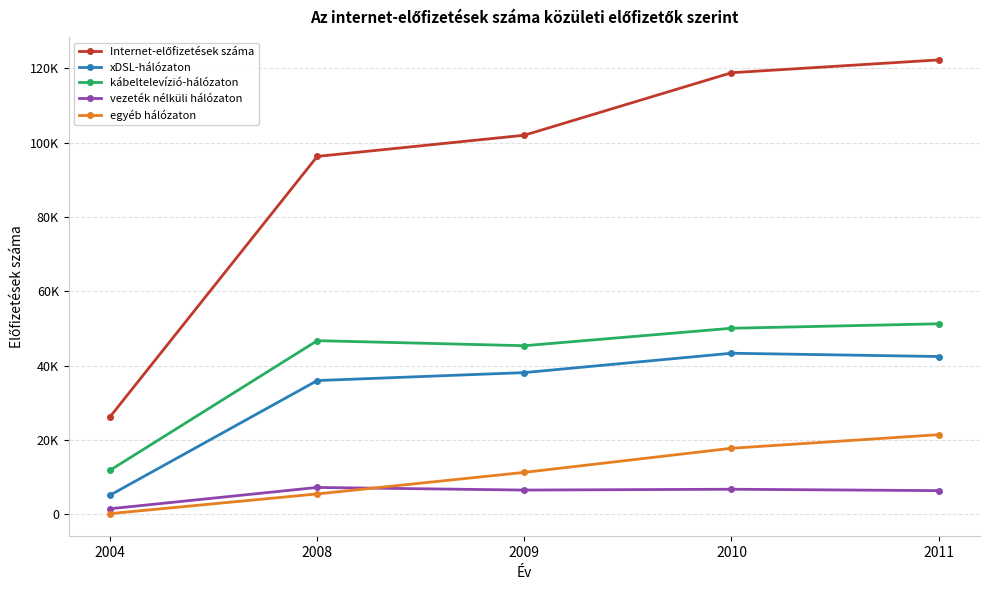

Which label corresponds to the largest value in the chart?

2011